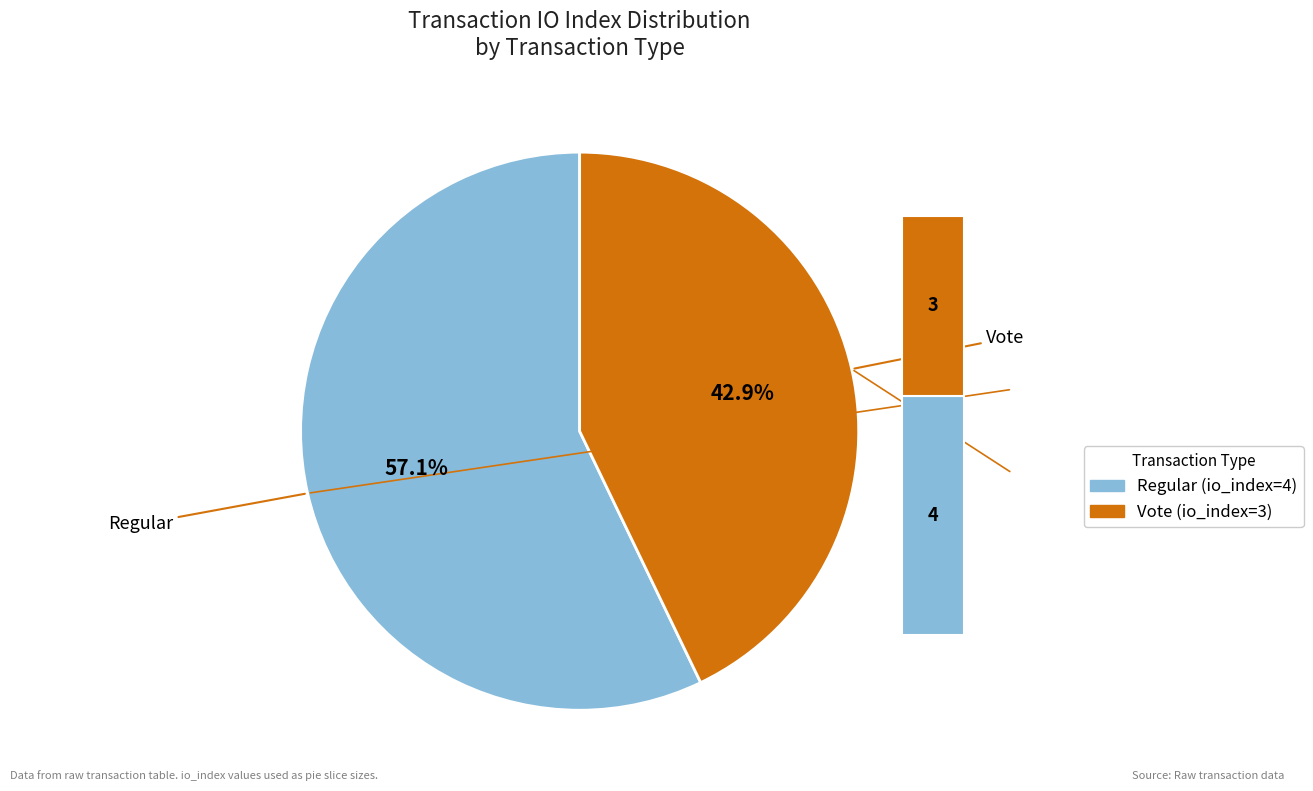

Is it true that Vote (io_index=3) is 53% of the pie?

False